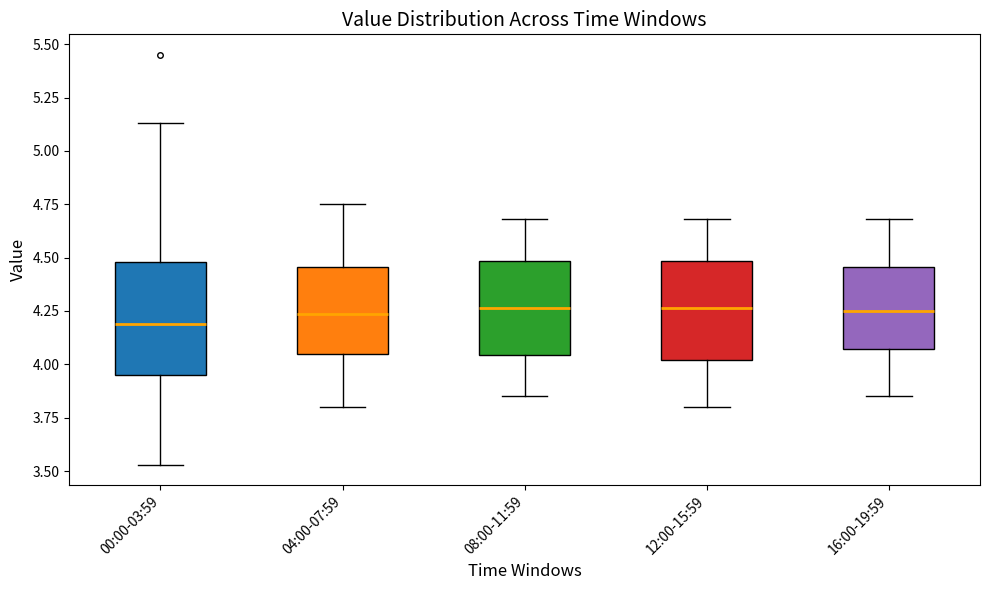

Comparing the boxes themselves (not the whiskers), which one is the tallest?

00:00-03:59